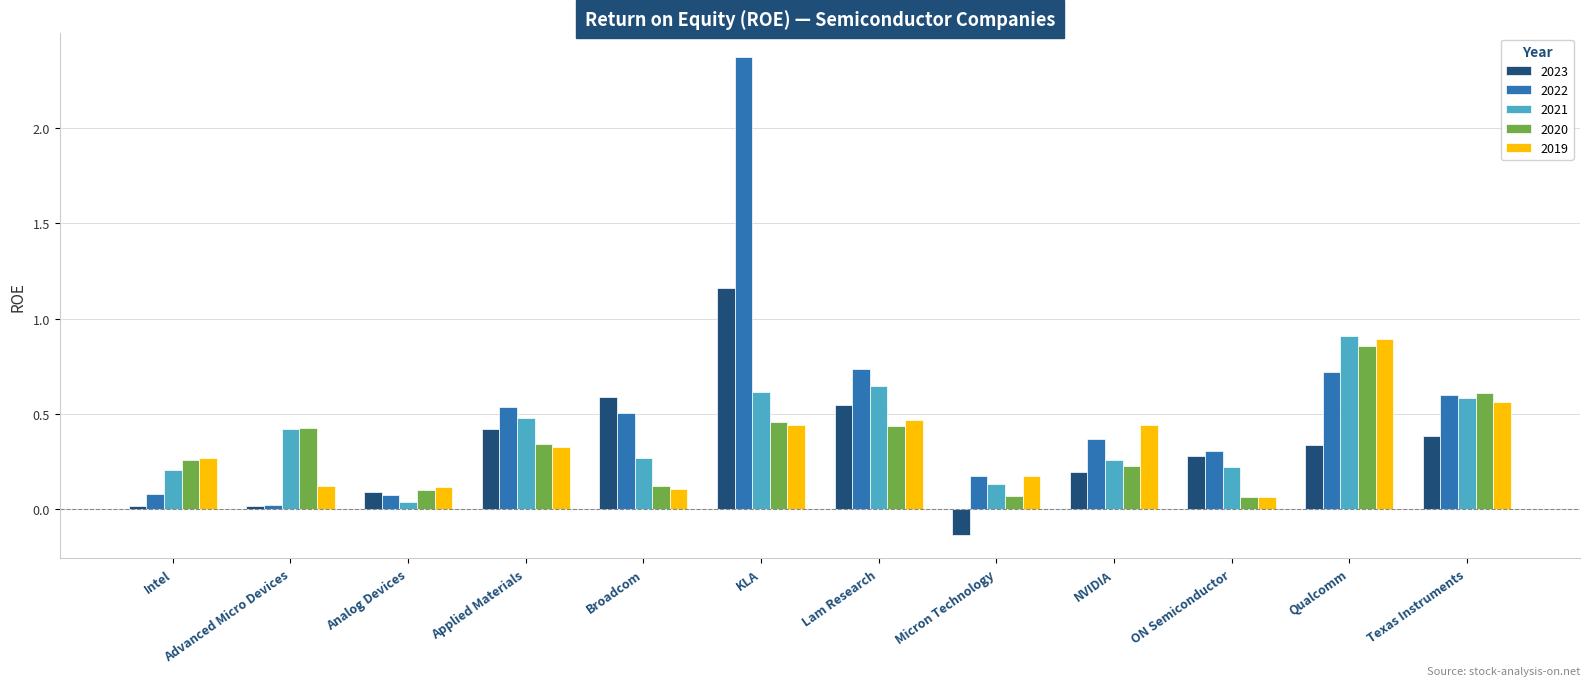

How many distinct data groups are displayed?

5